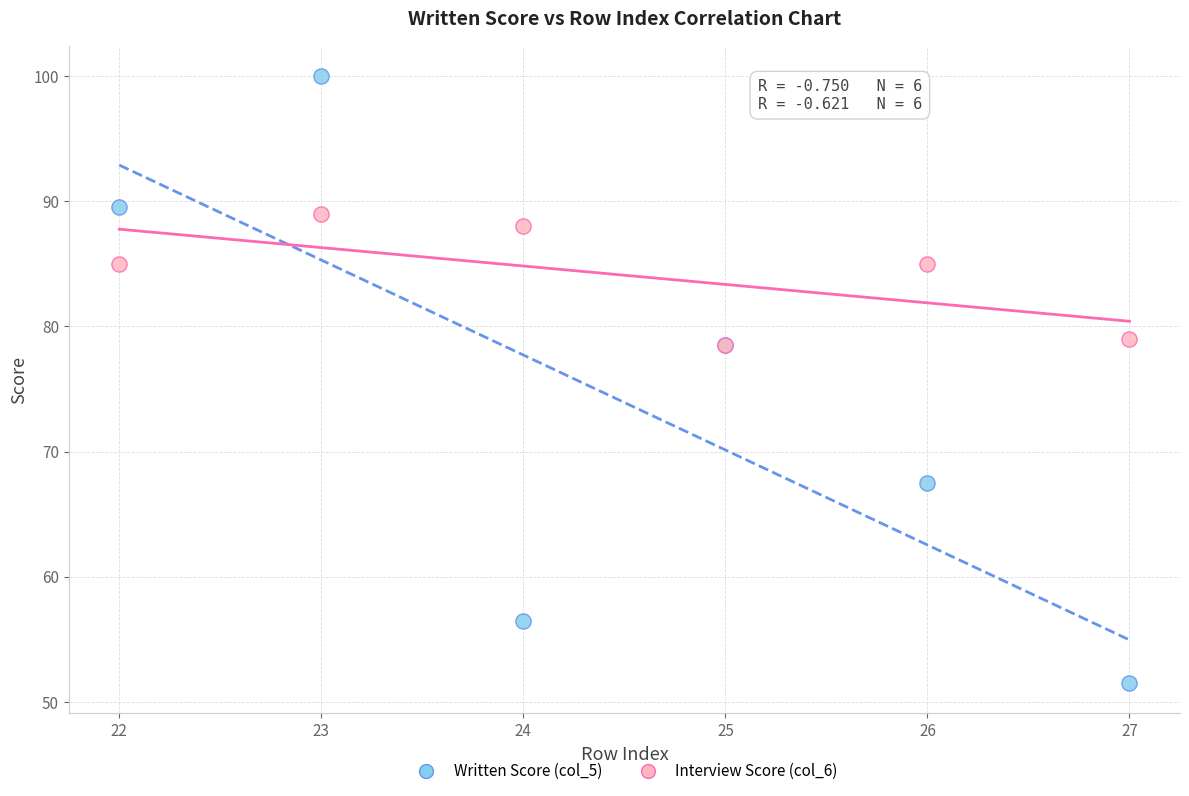

What are all the series names shown in the legend?

Written Score (col_5), Interview Score (col_6)